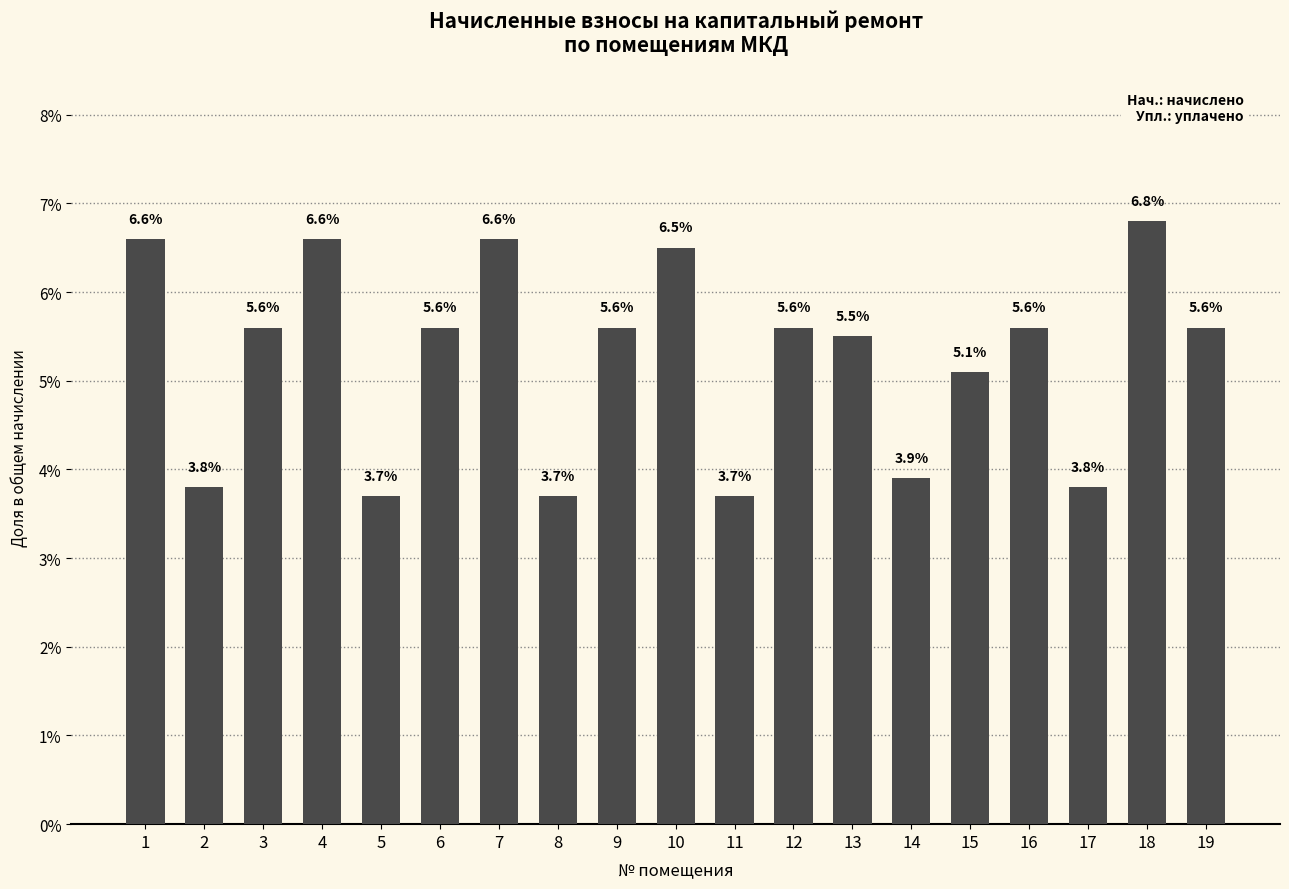

What is the maximum value shown in the chart?

6.8